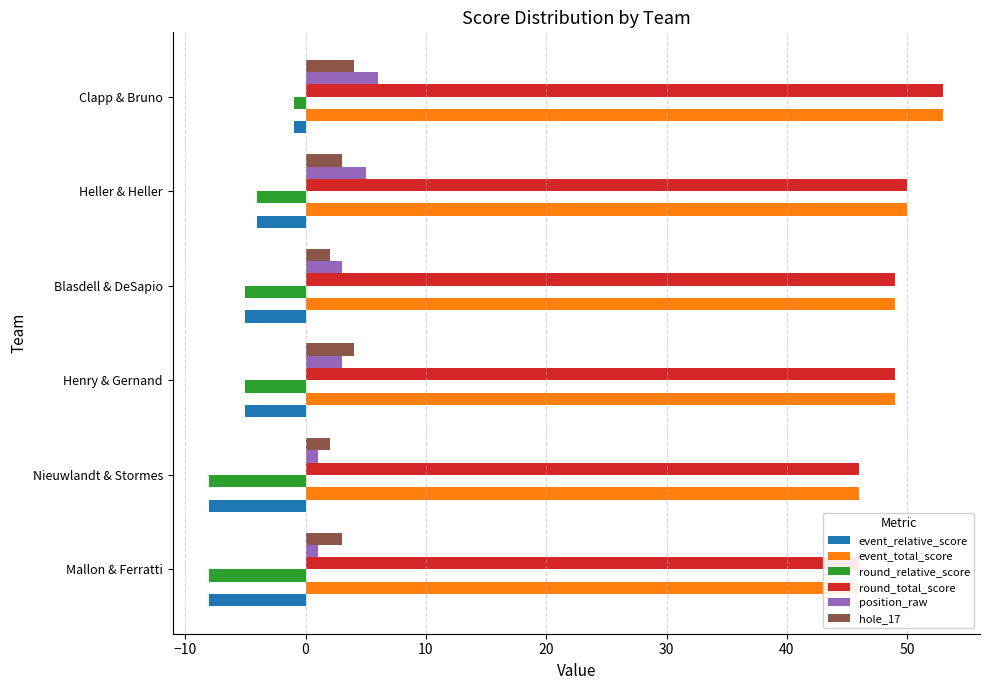

Reading right to left, what are all the values shown in this chart?

event_relative_score: -1	-4	-5	-5	-8	-8
event_total_score: 53	50	49	49	46	46
round_relative_score: -1	-4	-5	-5	-8	-8
round_total_score: 53	50	49	49	46	46
position_raw: 6	5	3	3	1	1
hole_17: 4	3	2	4	2	3